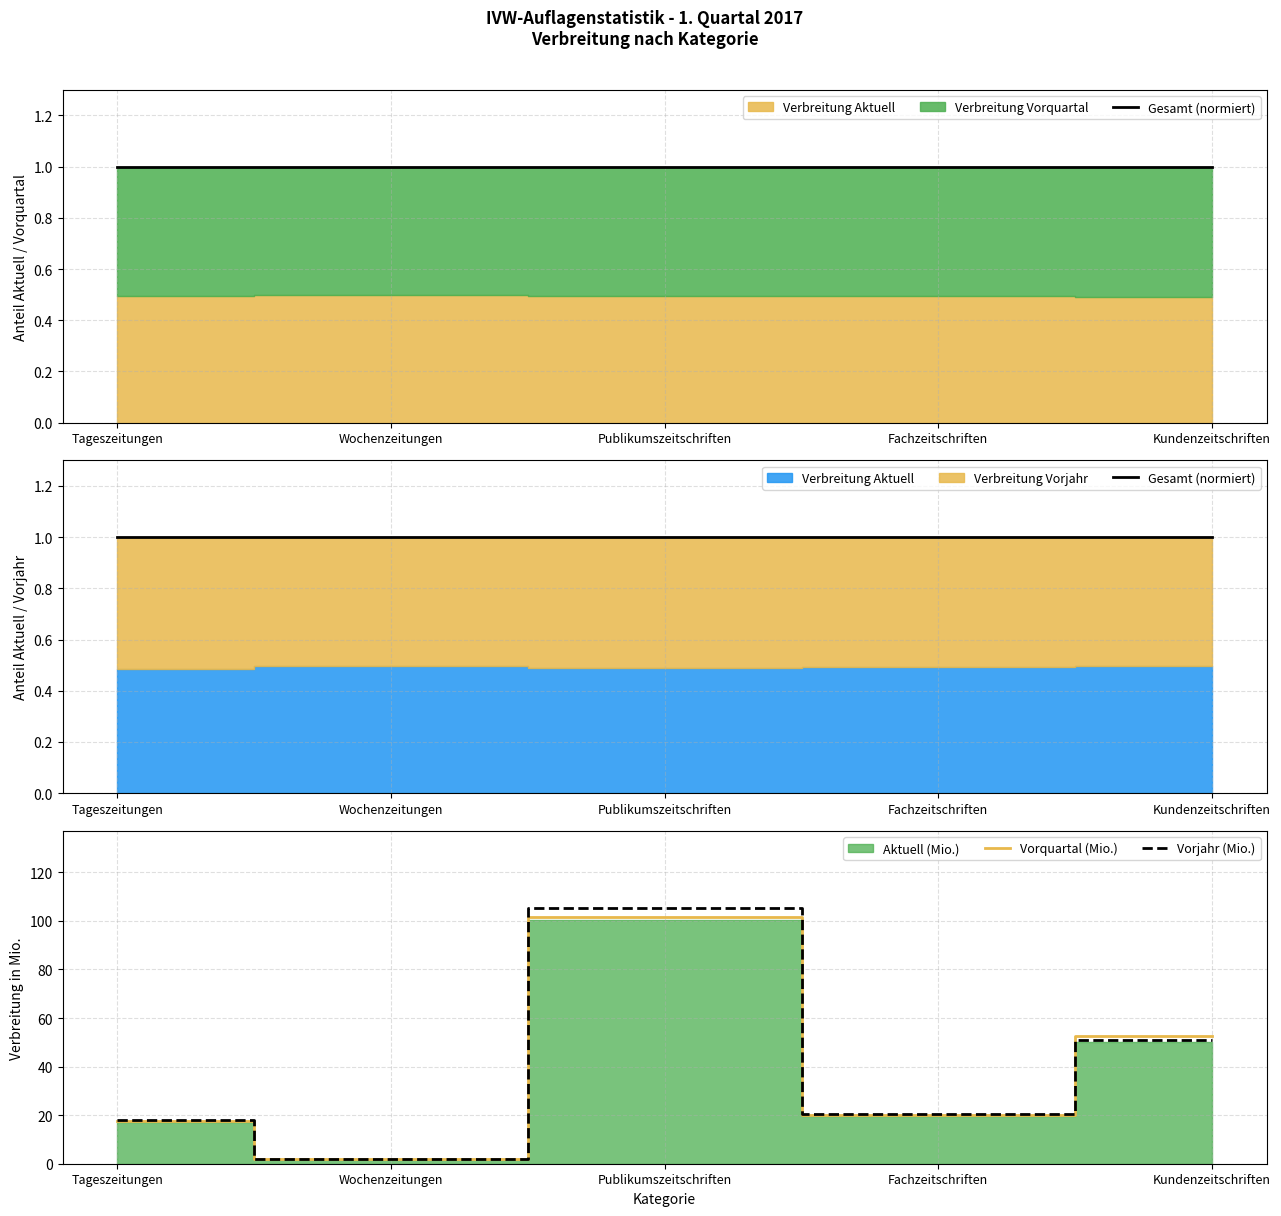

Where is the first local maximum for Vorquartal (Mio.)?

Publikumszeitschriften